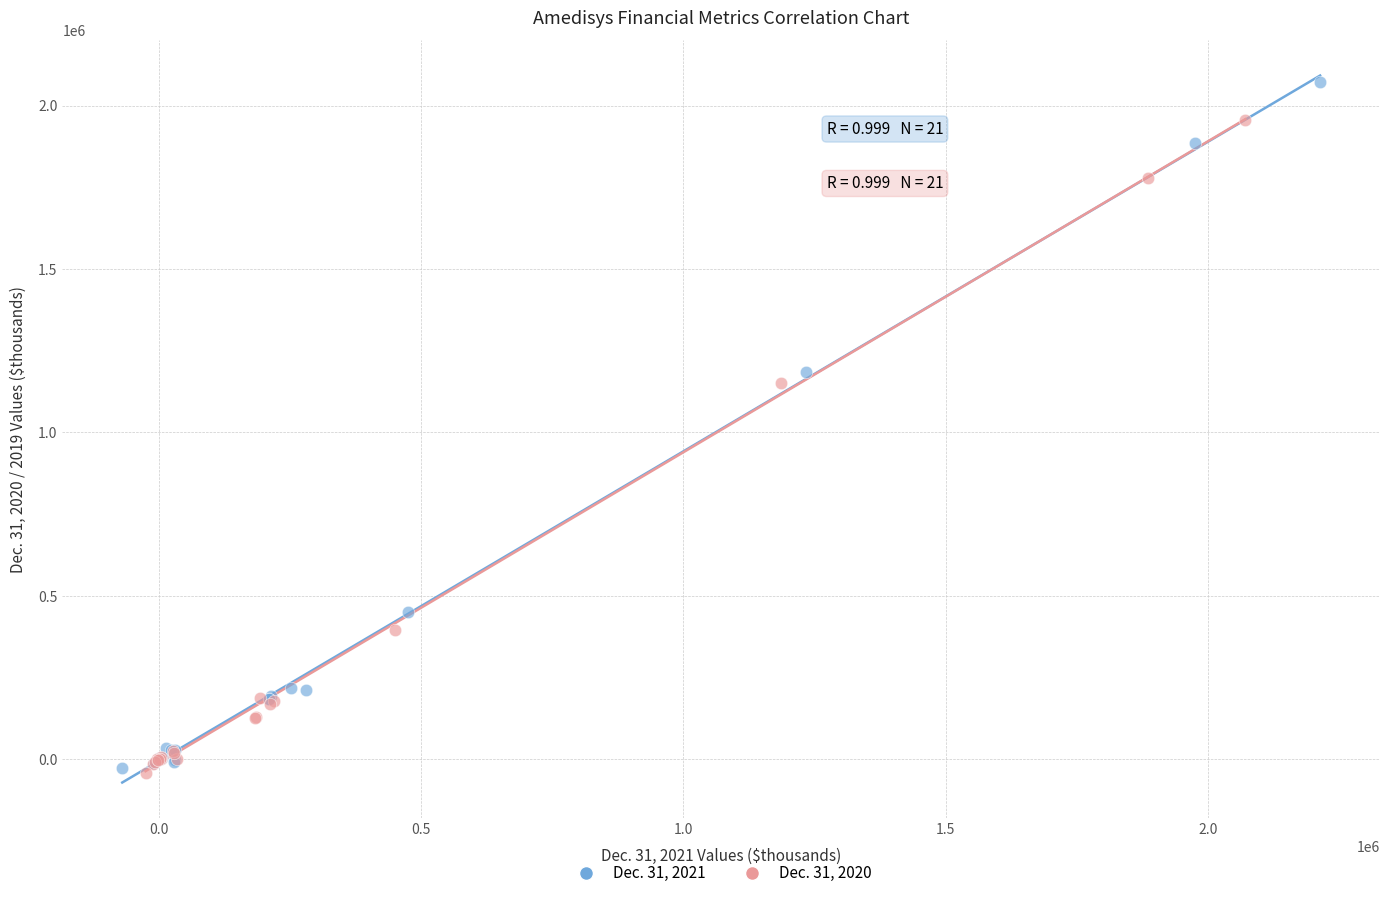

Which series has the largest Y range (max minus min)?

Dec. 31, 2021